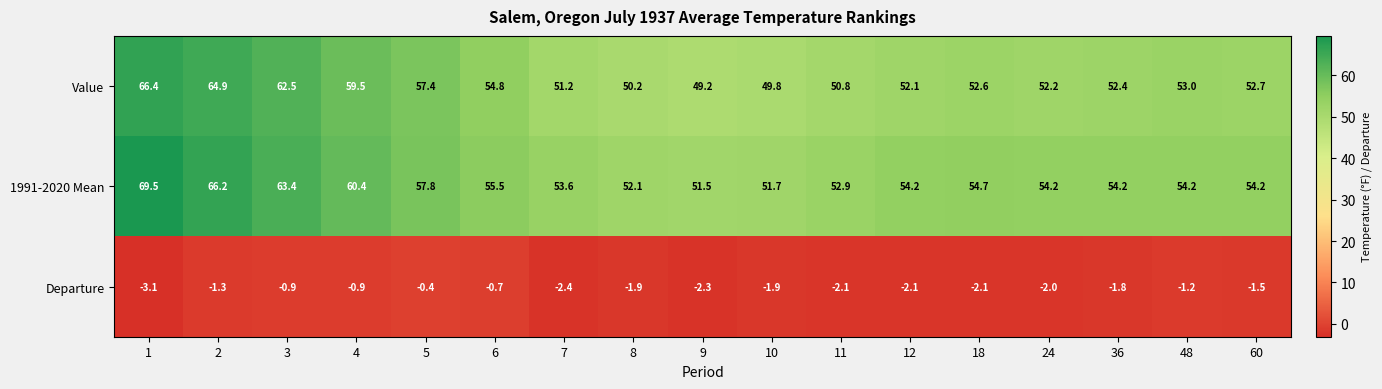

The Value series shows 33.6 at 60. True or false?

False